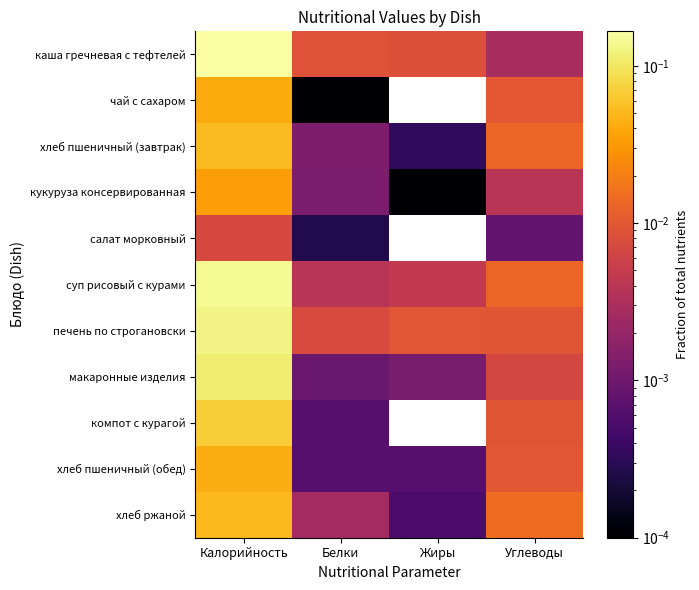

How many distinct data groups are displayed?

11